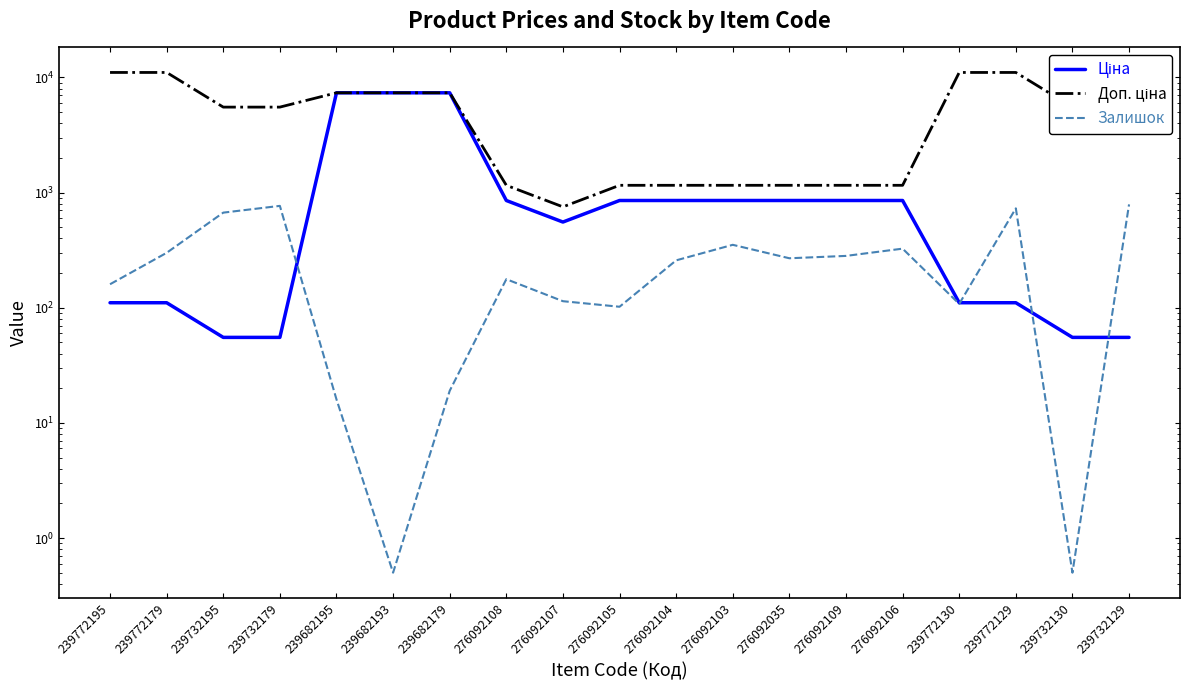

What is the average value of the Залишок series?

286.4